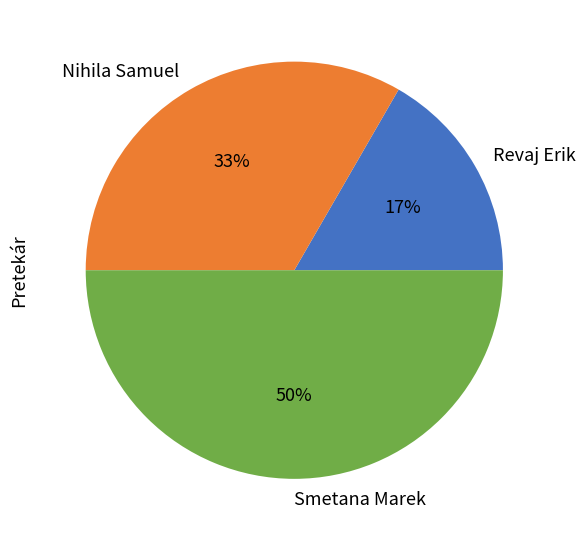

Which has a higher value, Smetana Marek or Nihila Samuel?

Smetana Marek